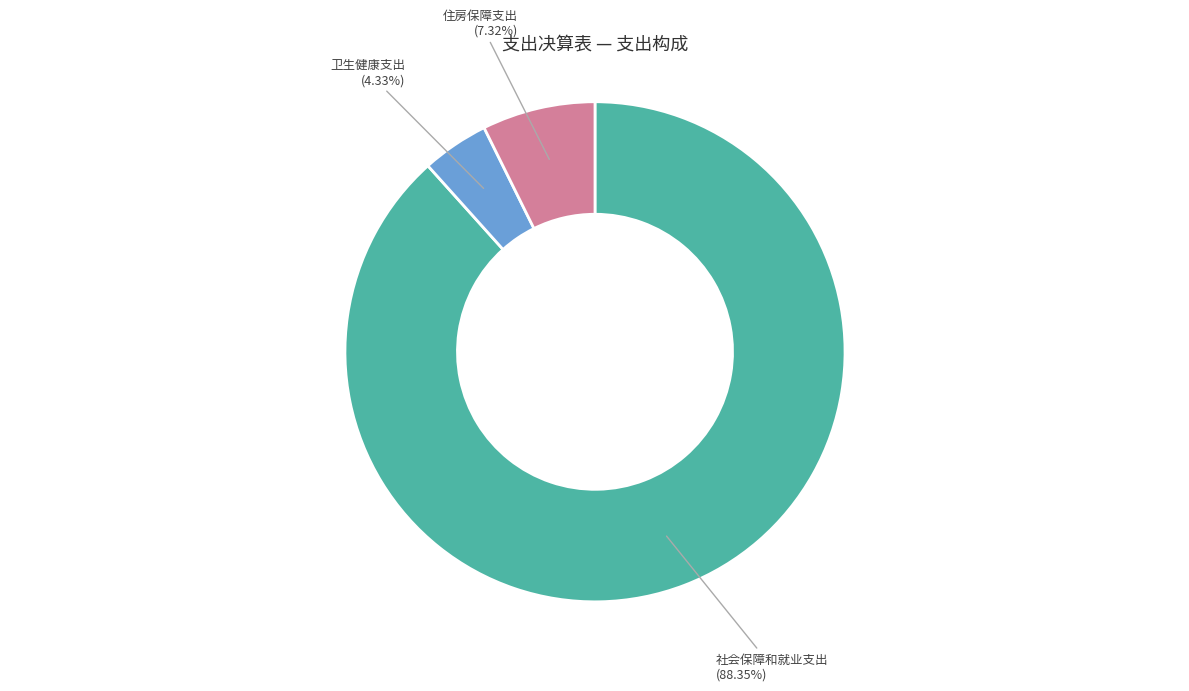

Is there any slice that represents more than half of the pie?

Yes